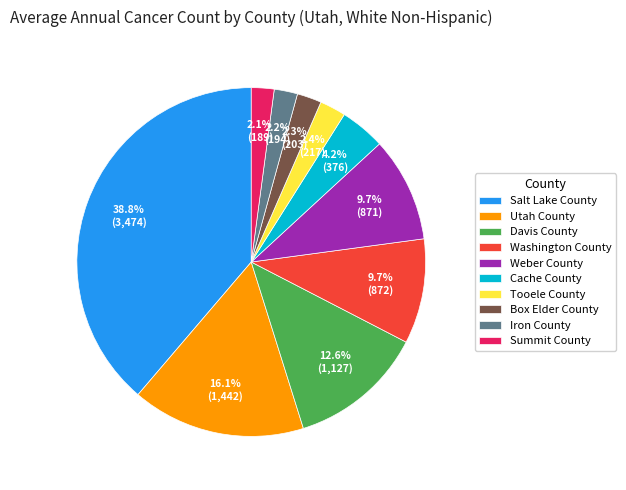

What is the ratio of the value at Summit County to the value at Box Elder County?

0.9